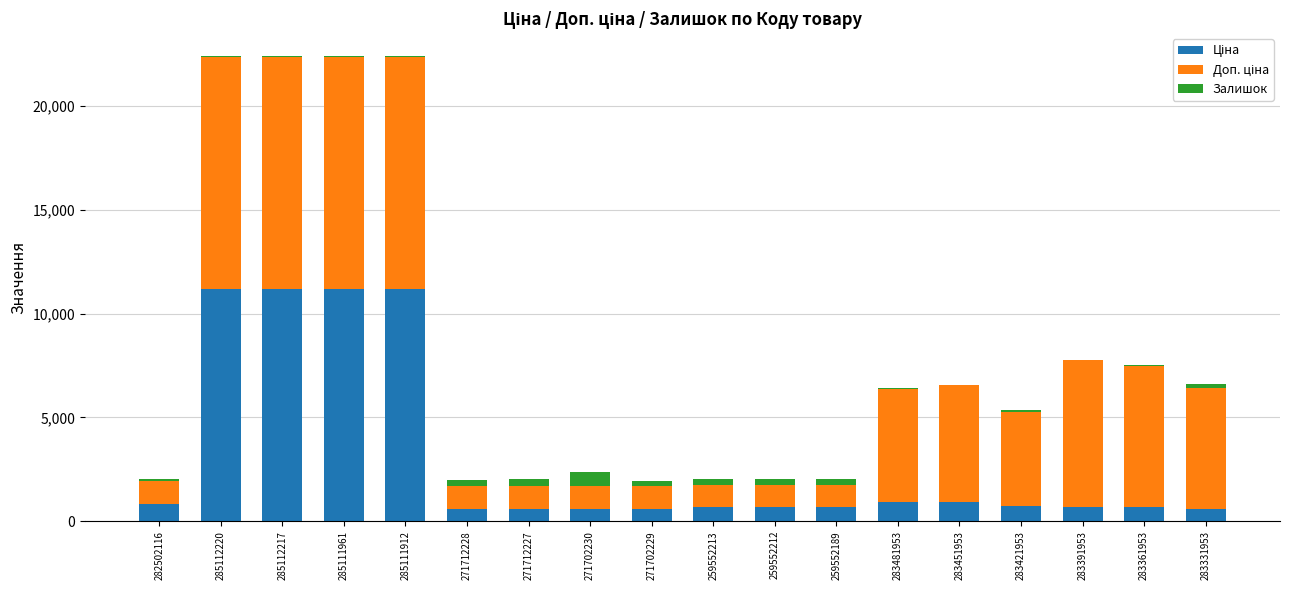

How many series are shown in this chart?

3